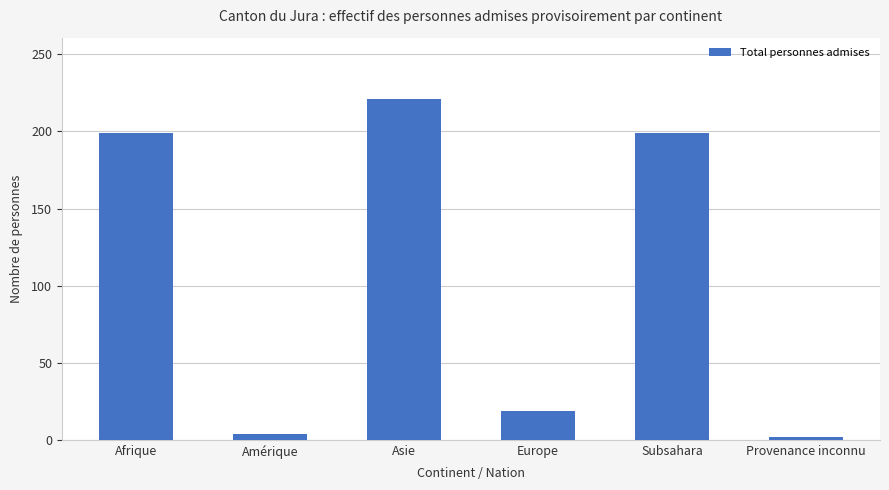

Read the value at Europe, to the nearest 5.

20